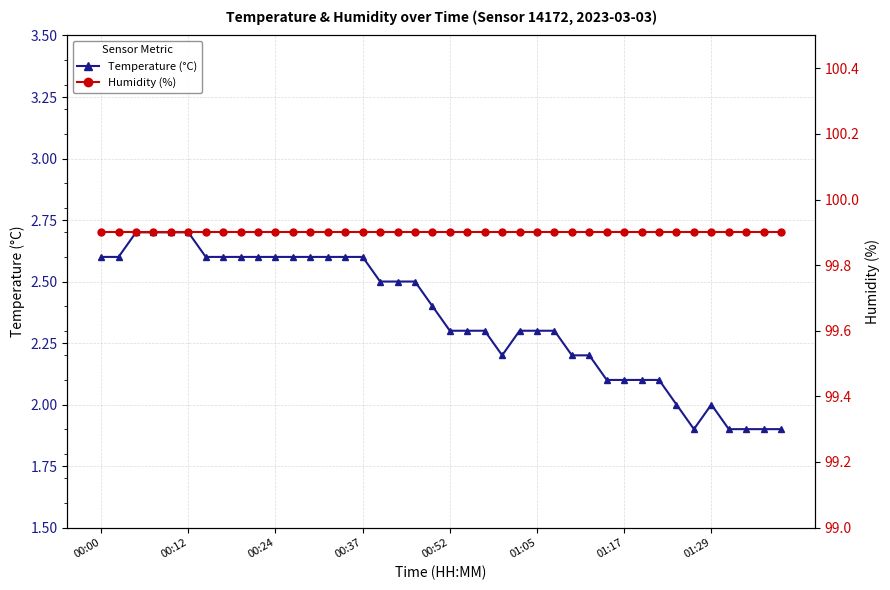

What is the sum of the humidity values at 01:17 and 00:52?

199.8